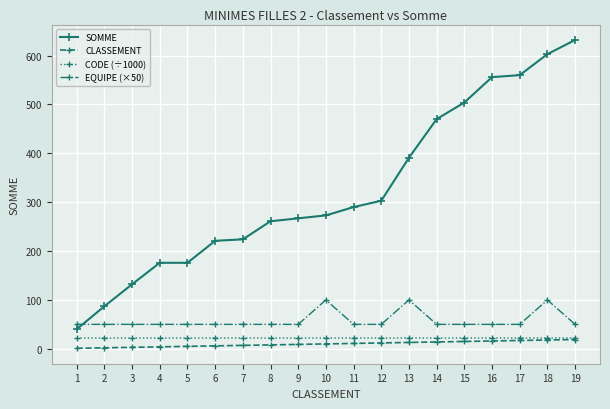

True or false: CLASSEMENT and SOMME cross at least once.

False